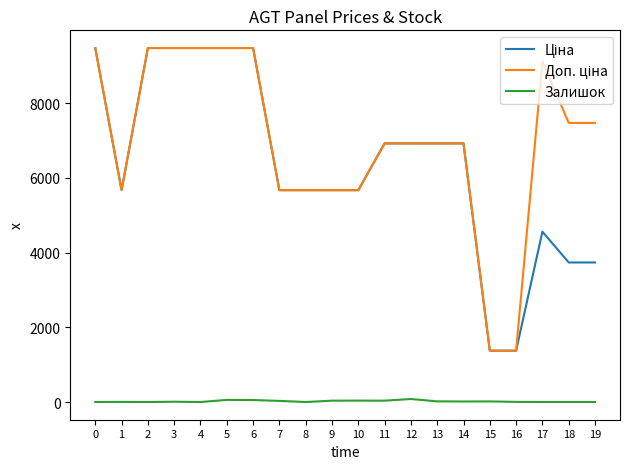

What is the spread (max minus min) of values at 2?

9480.1